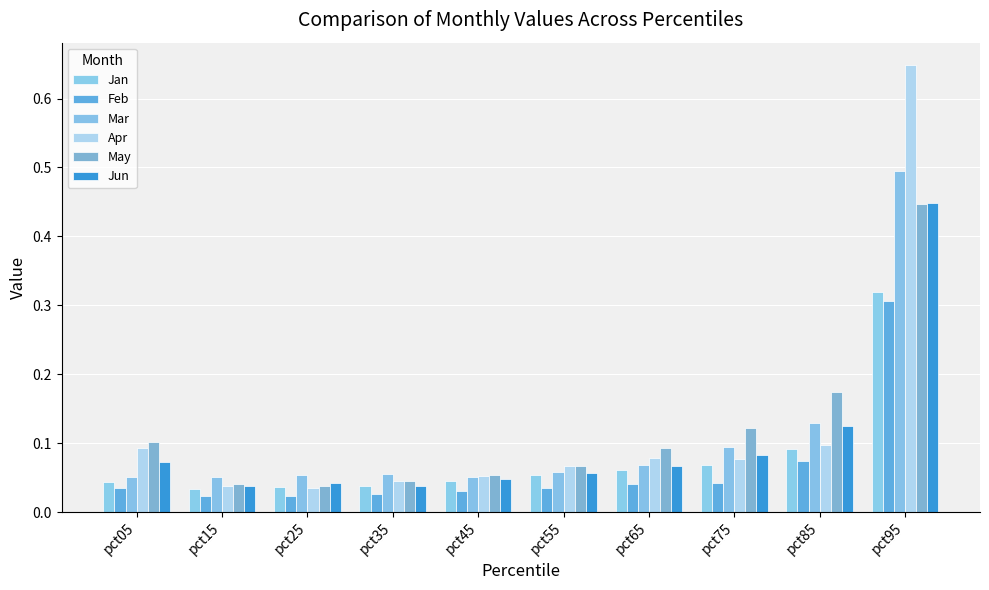

Is the value of Jan at pct95 greater than the value of Jun at pct25?

Yes